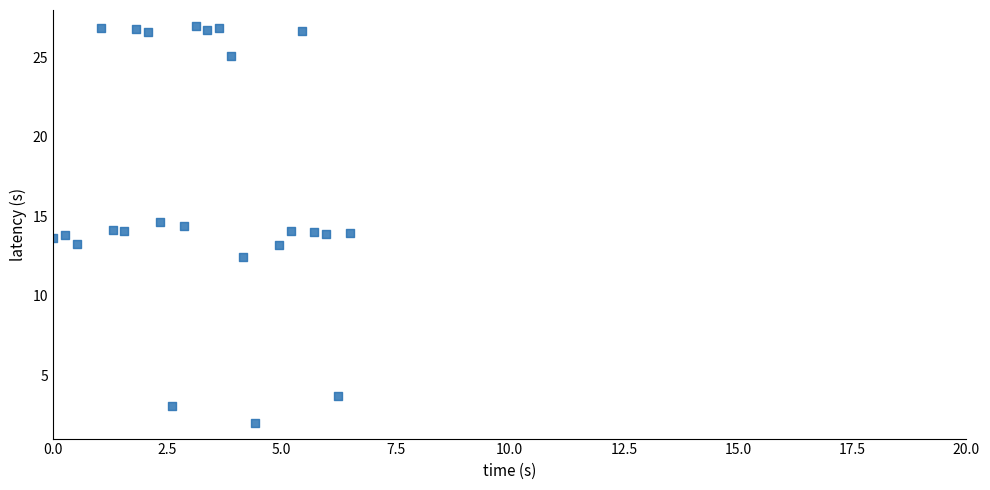

What is the range of X values (max minus min)?

6.5